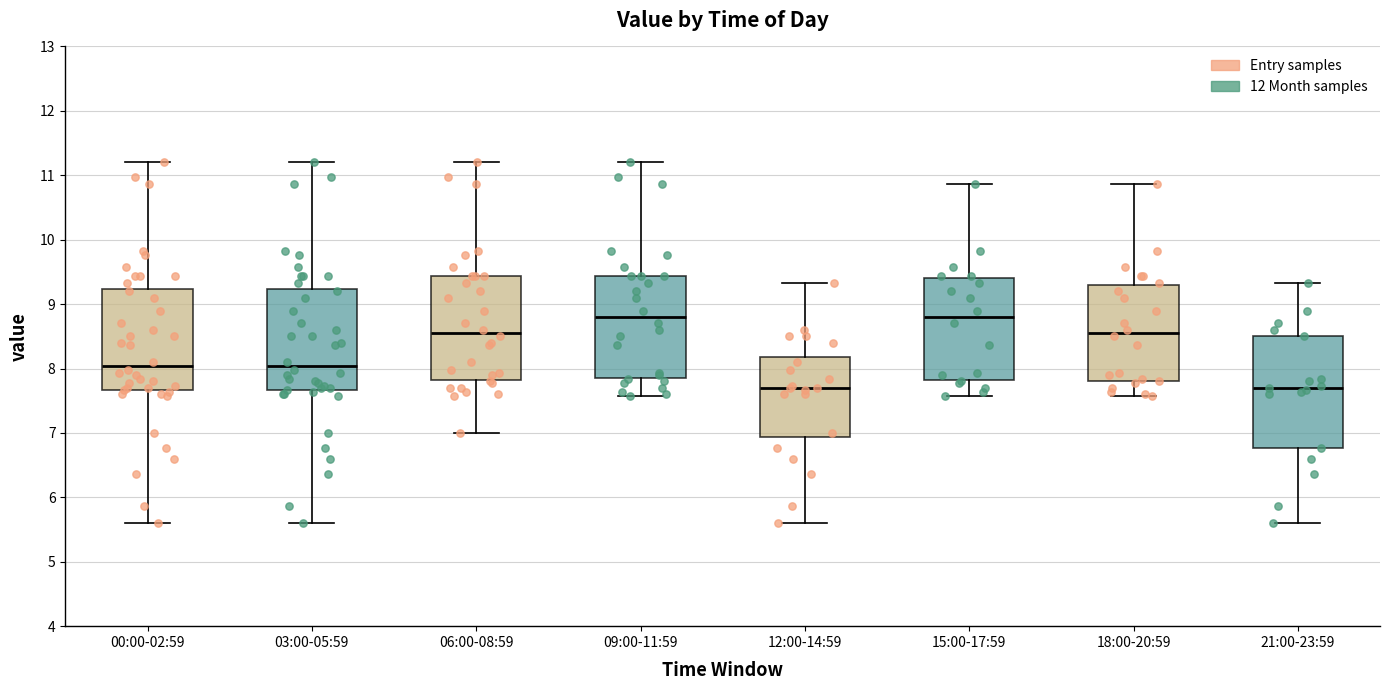

Where is the lower edge of the box for 09:00-11:59 on the y-axis? The values are not printed on the chart, so give them approximately, as read against the axis.

7.8